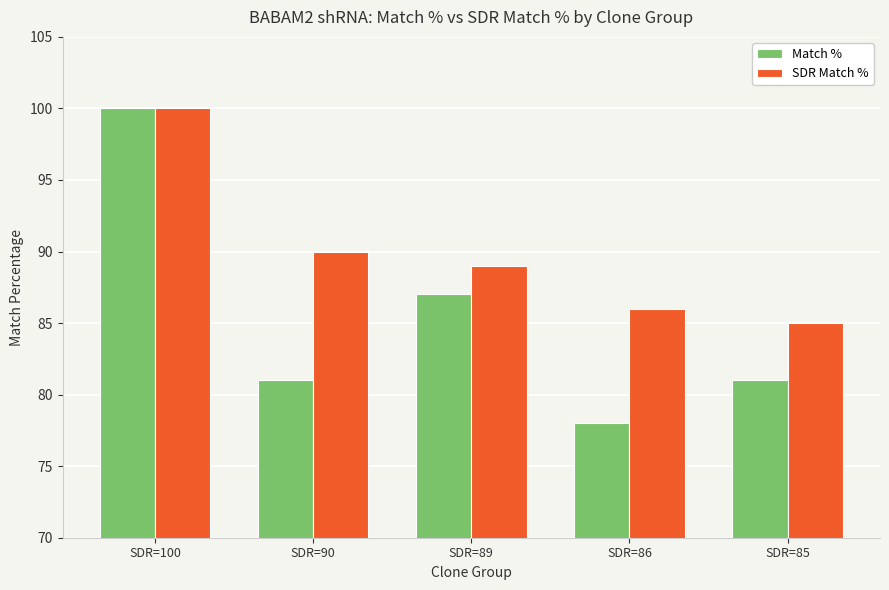

True or false: SDR Match % has a value of 24 at SDR=85.

False